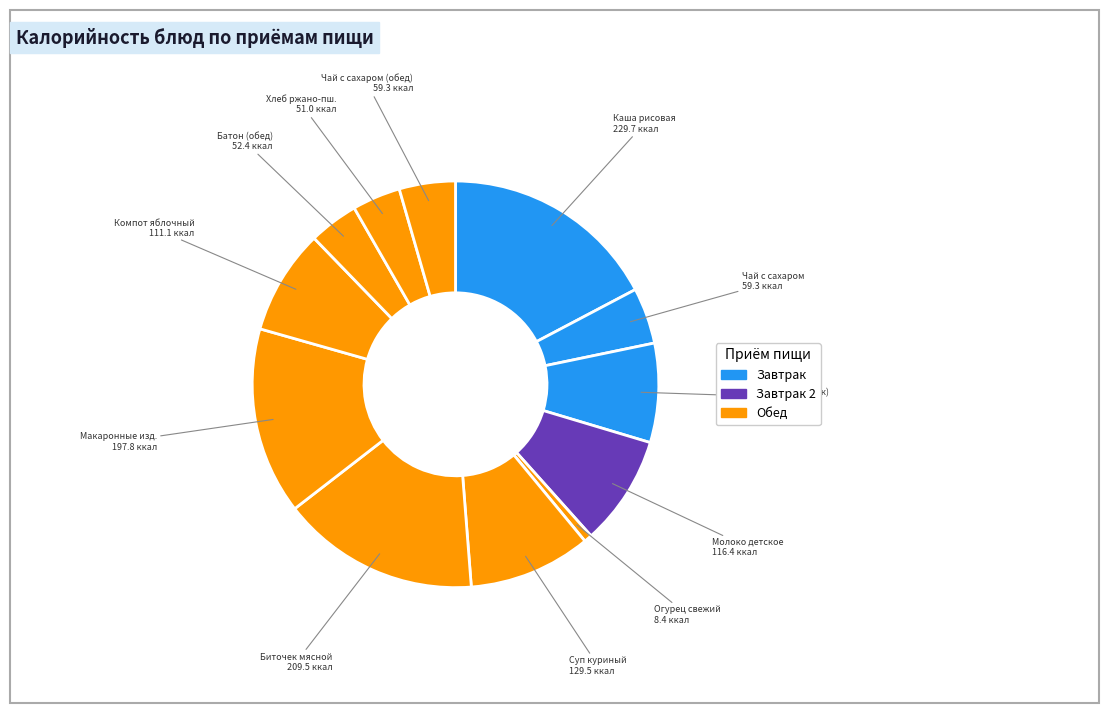

To the nearest percent, what is the average slice percentage?

8%